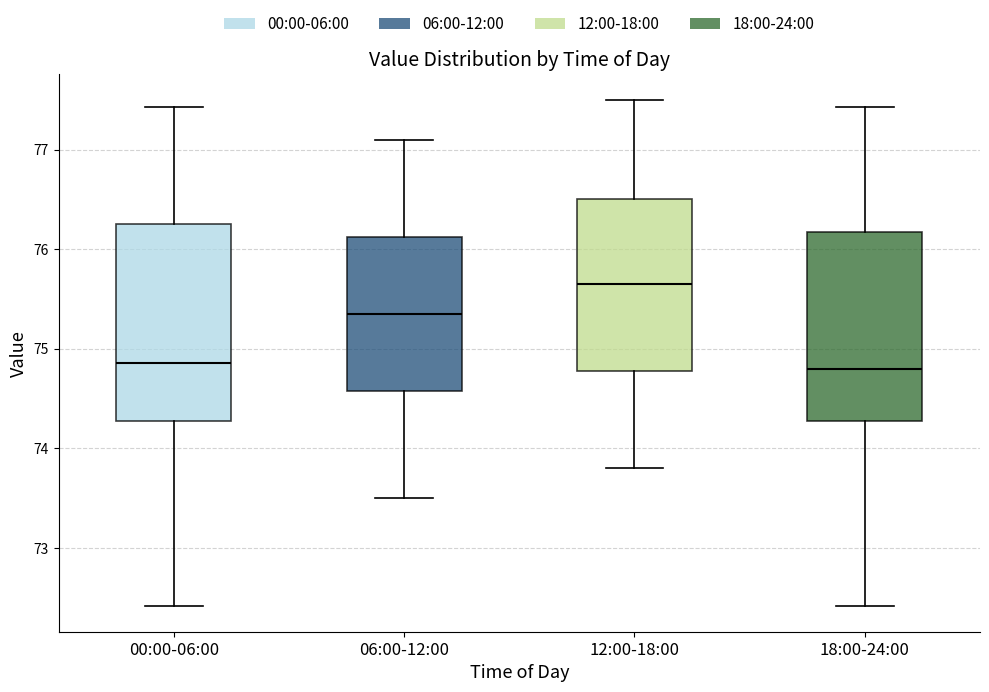

Reading left to right, read every box against the y-axis: the position of its median line, the range the box covers, and the ends of its whiskers. The values are not printed on the chart, so give them approximately, as read against the axis.

00:00-06:00: median 74.9, box 74.3 to 76.2, whiskers 72.4 to 77.4
06:00-12:00: median 75.4, box 74.6 to 76.1, whiskers 73.5 to 77.1
12:00-18:00: median 75.7, box 74.8 to 76.5, whiskers 73.8 to 77.5
18:00-24:00: median 74.8, box 74.3 to 76.2, whiskers 72.4 to 77.4